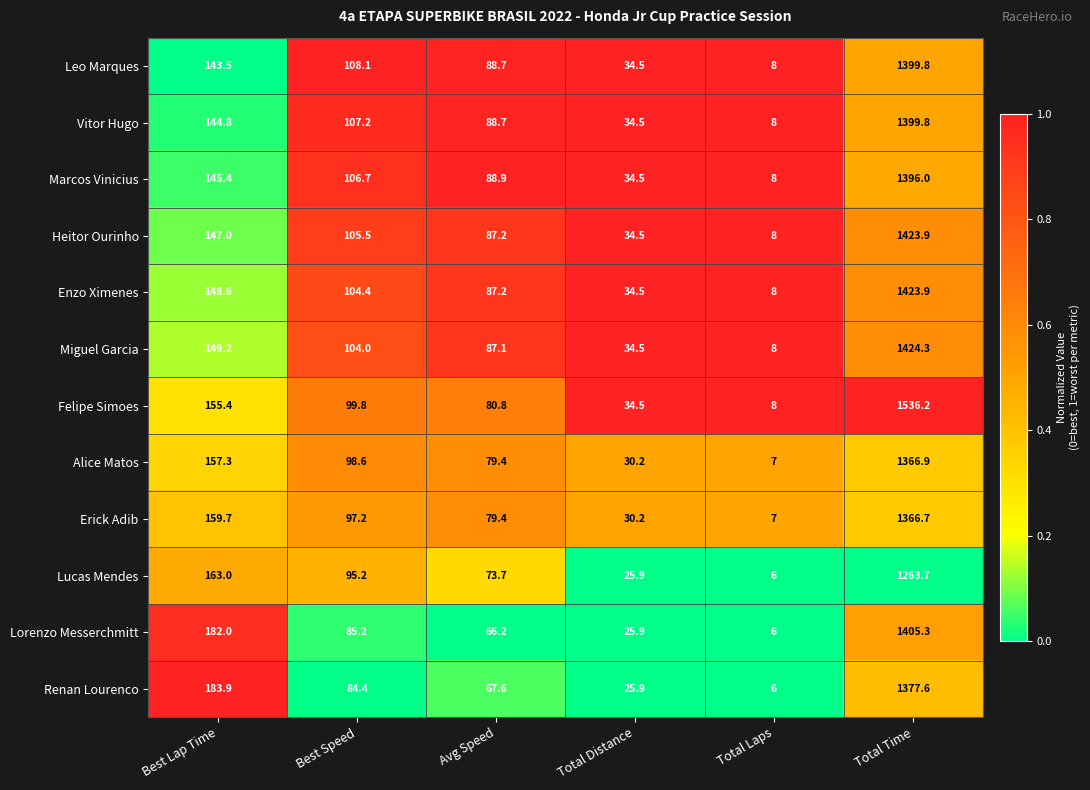

Which series has the largest range (max minus min)?

Felipe Simoes